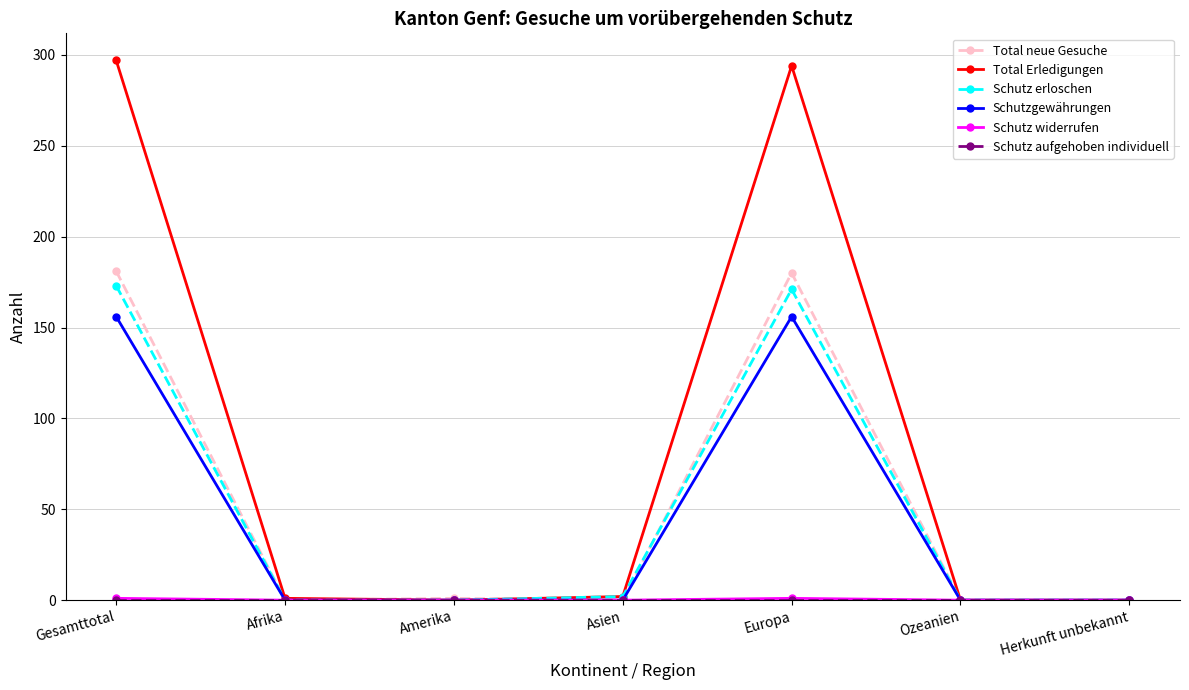

What is the label of the 7th point from the left?

Herkunft unbekannt